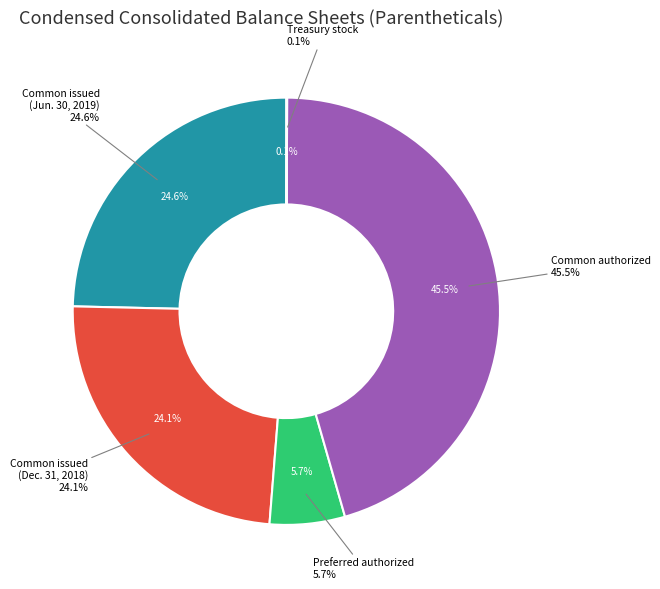

Is it true that Common stock, shares authorized is 46% of the pie?

True